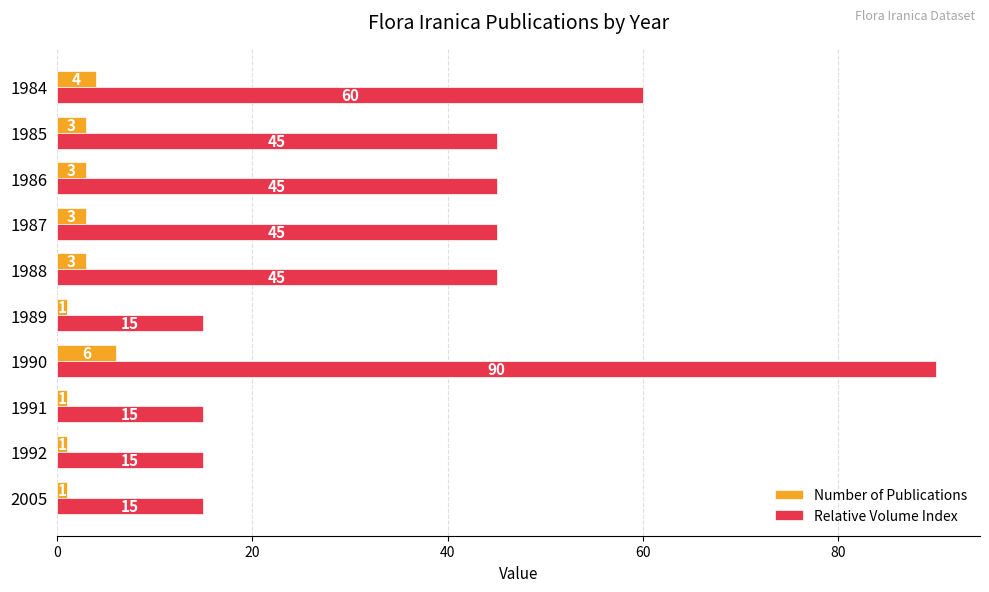

What is the difference between the Relative Volume Index values at 1990 and 1985?

45